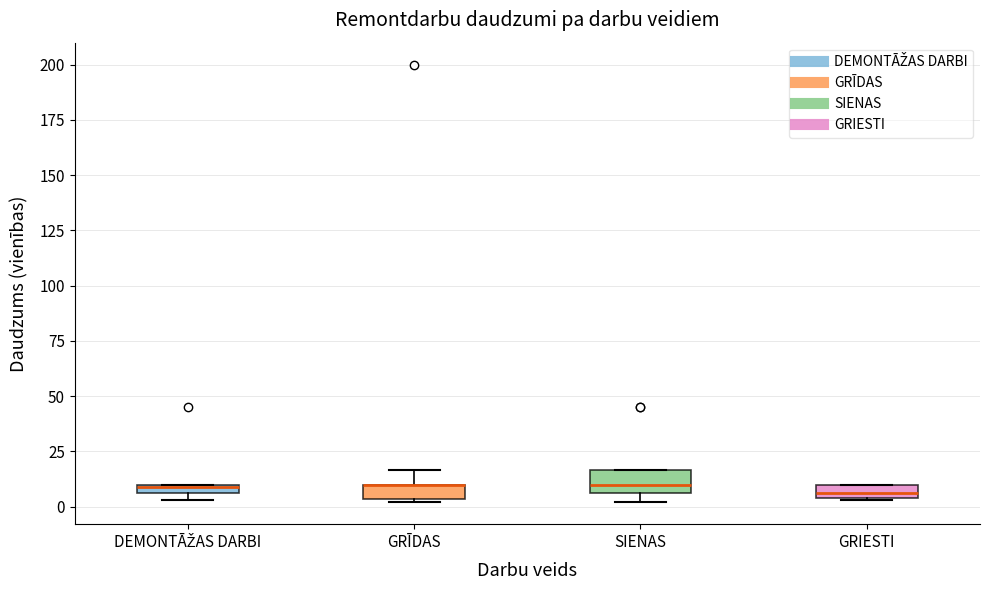

Where is the upper edge of the box for GRĪDAS on the y-axis? The values are not printed on the chart, so give them approximately, as read against the axis.

10